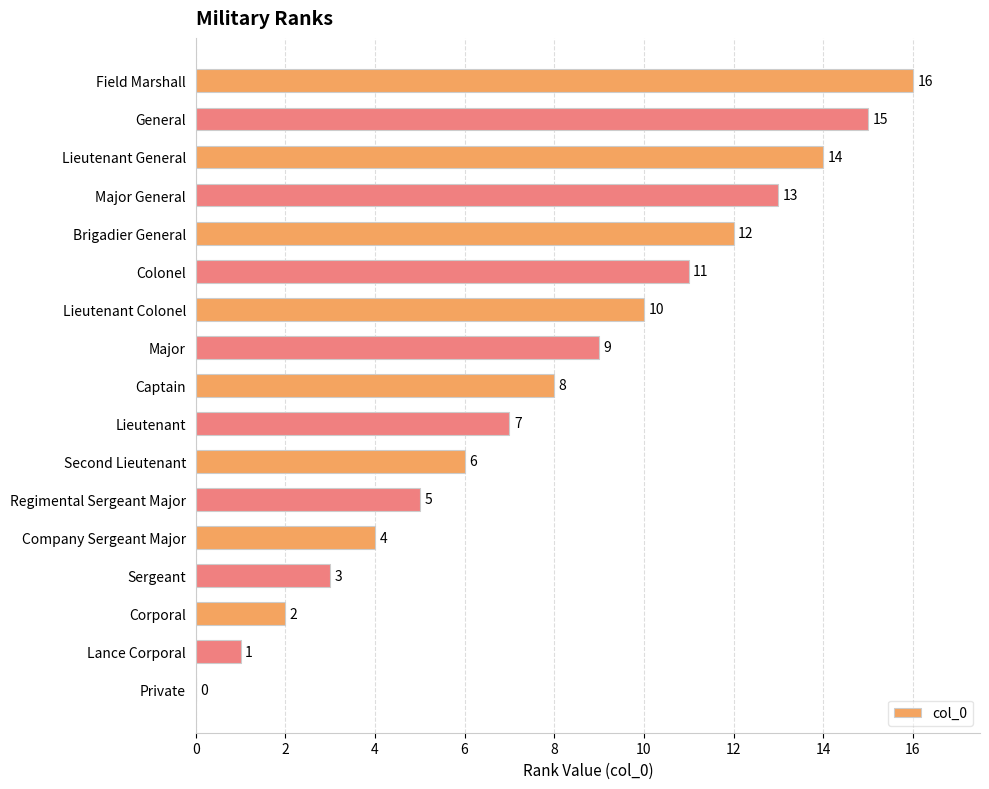

The value at Captain is 8. True or false?

True